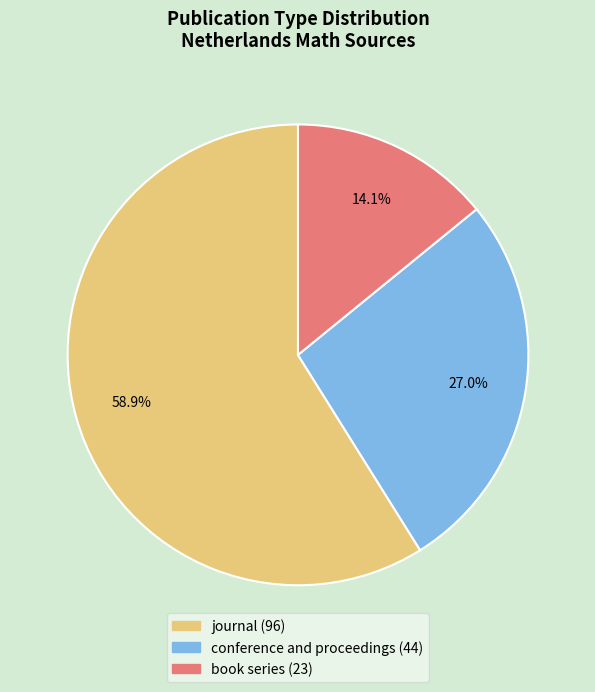

Count the number of slices in the pie.

3